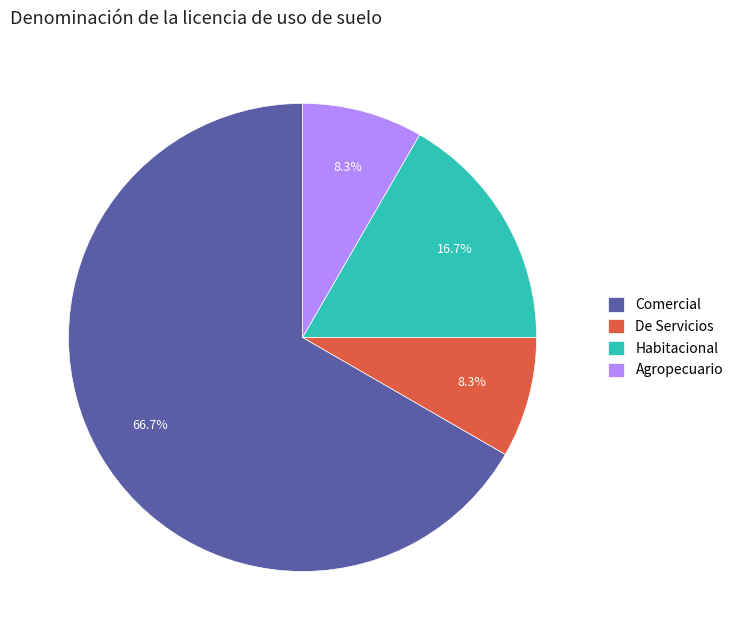

Is it true that Comercial is 67% of the pie?

True